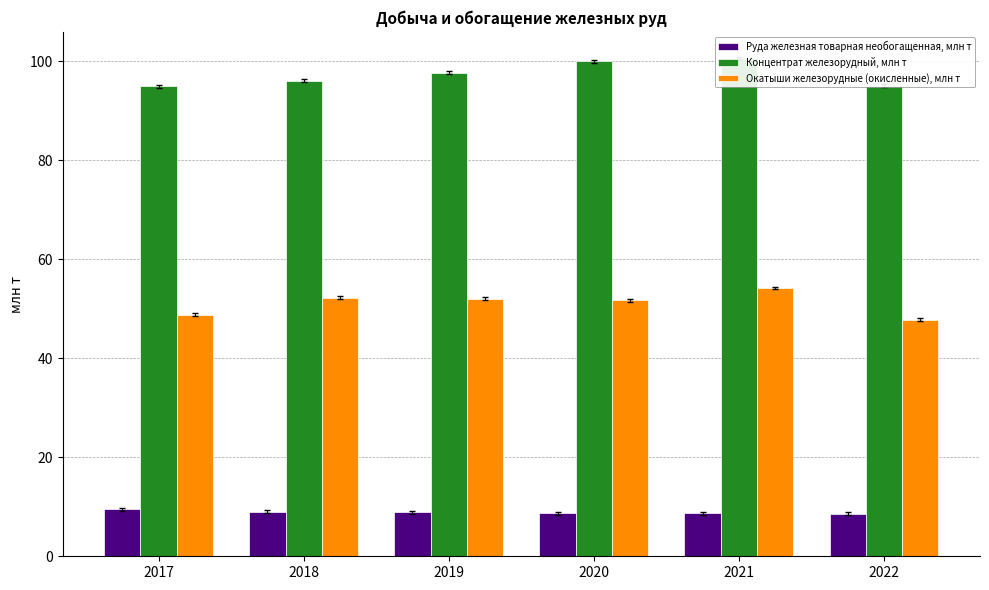

Read the Окатыши железорудные (окисленные), млн т value at 2017.

48.8